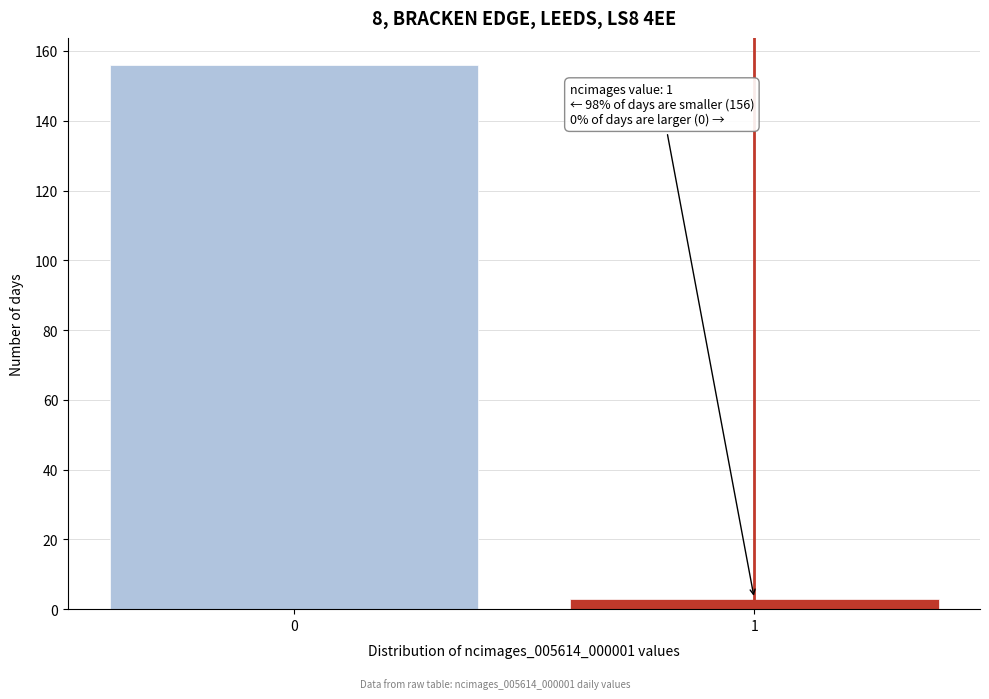

Reading right to left, what are all the values shown in this chart?

1=3	0=156